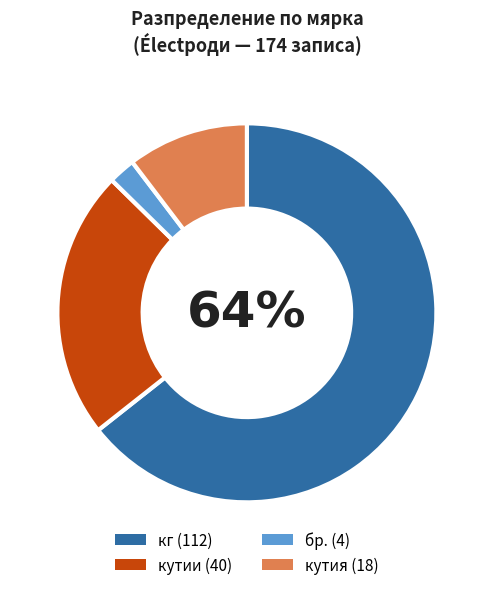

Does any single category account for the majority?

Yes